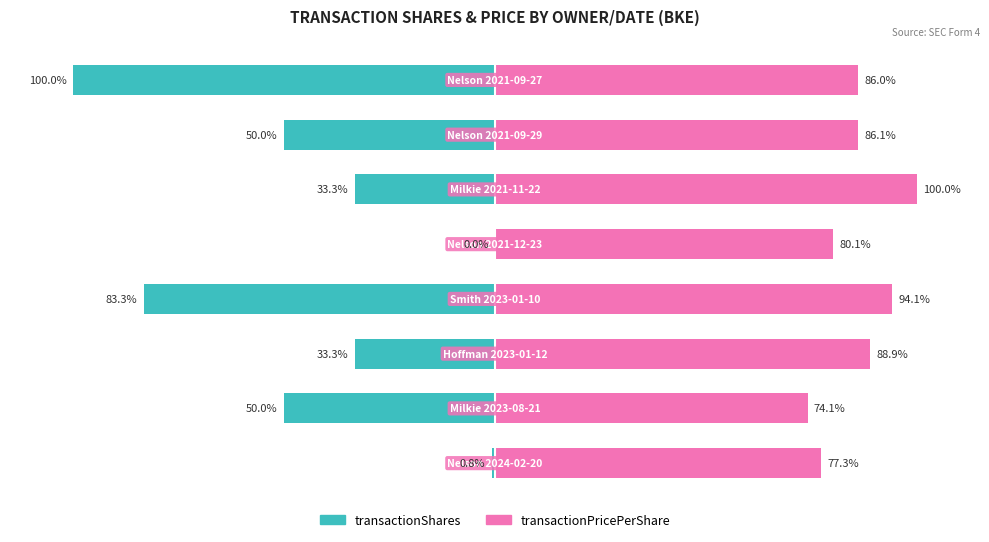

Reading left to right, extract all data points from this chart.

transactionShares: 0=-0.8	1=-50.0	2=-33.3	3=-83.3	4=0.0	5=-33.3	6=-50.0	7=-100.0
transactionPricePerShare: 0=77.3	1=74.1	2=88.9	3=94.1	4=80.1	5=100.0	6=86.1	7=86.0